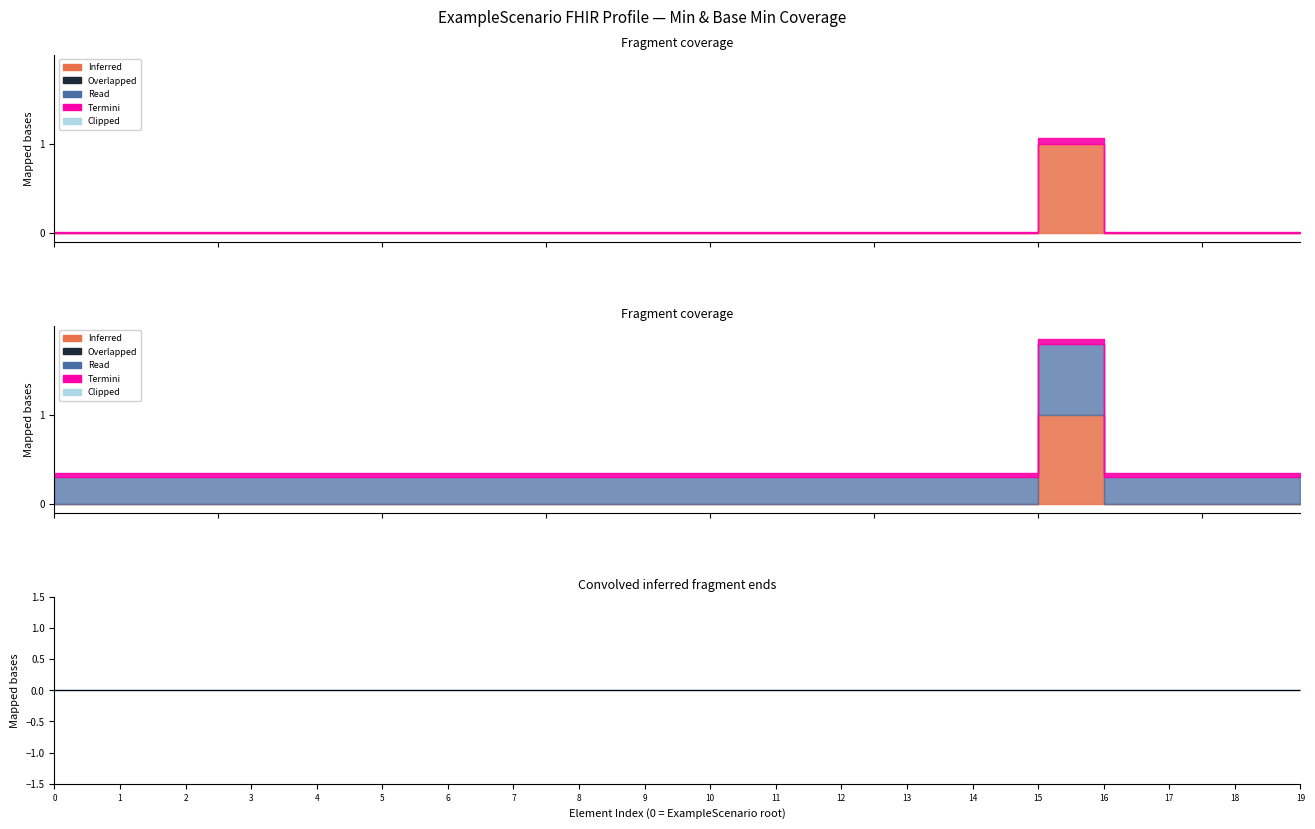

True or false: Base Min and Min cross at least once.

False